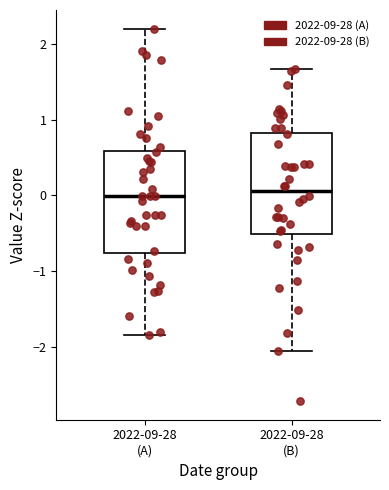

Where is the lower edge of the box for 2022-09-28 (B) on the y-axis? The values are not printed on the chart, so give them approximately, as read against the axis.

-0.5